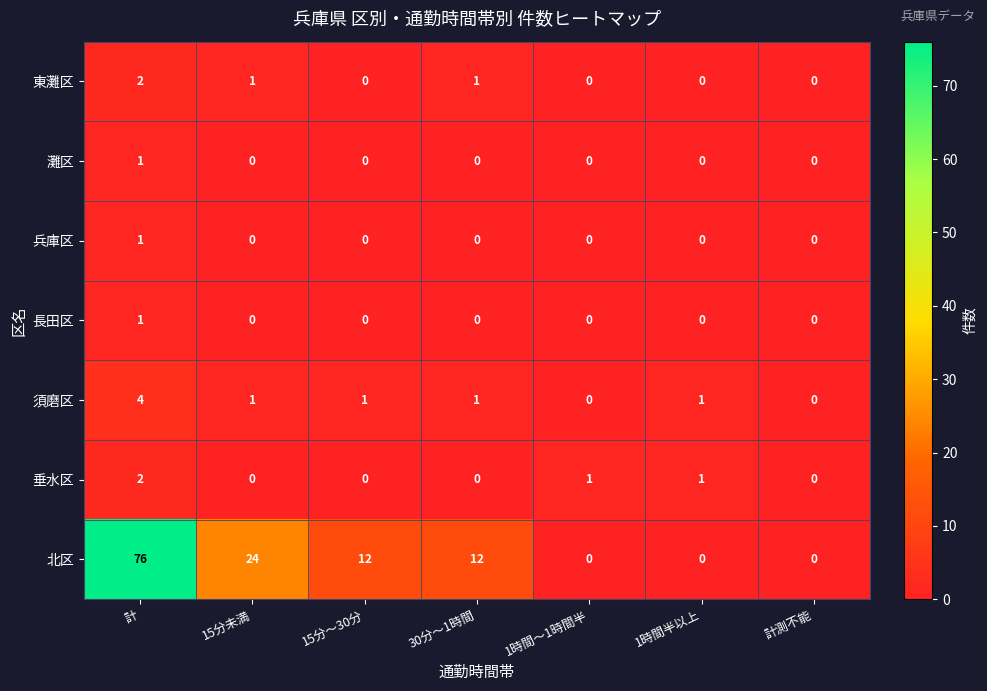

How many categories are shown in the chart?

7